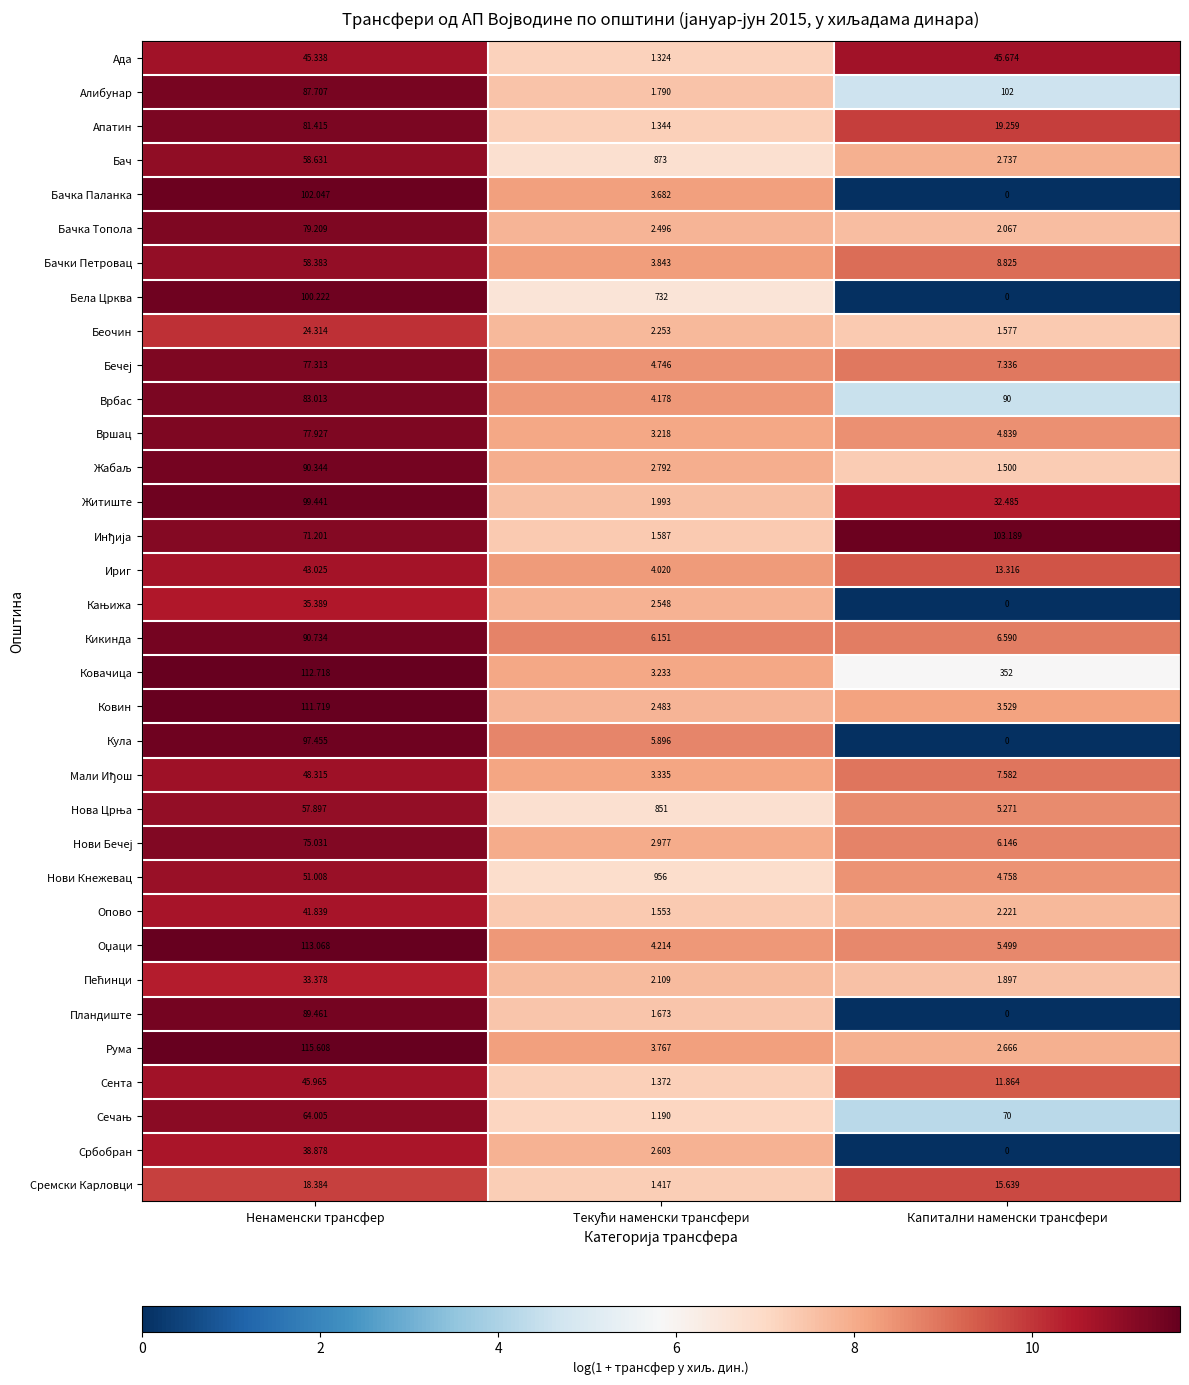

Which series has the largest total across all categories?

Нови Кнежевац